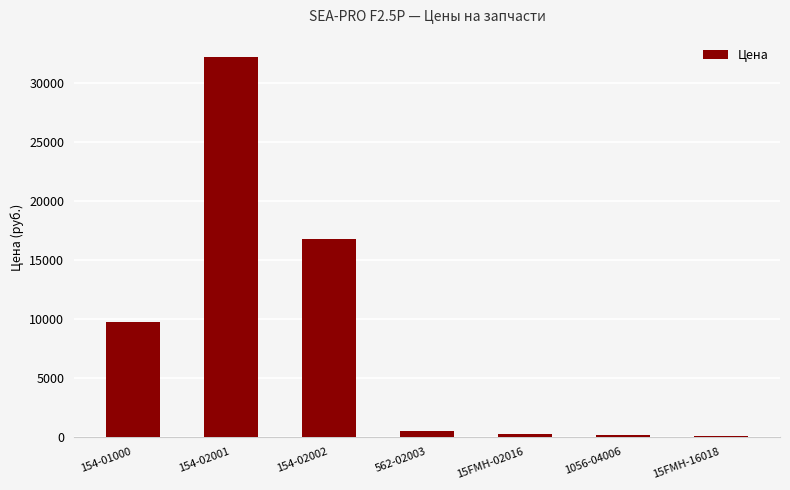

Approximately how many times larger is the value at 154-02001 compared to 154-02002?

1.9